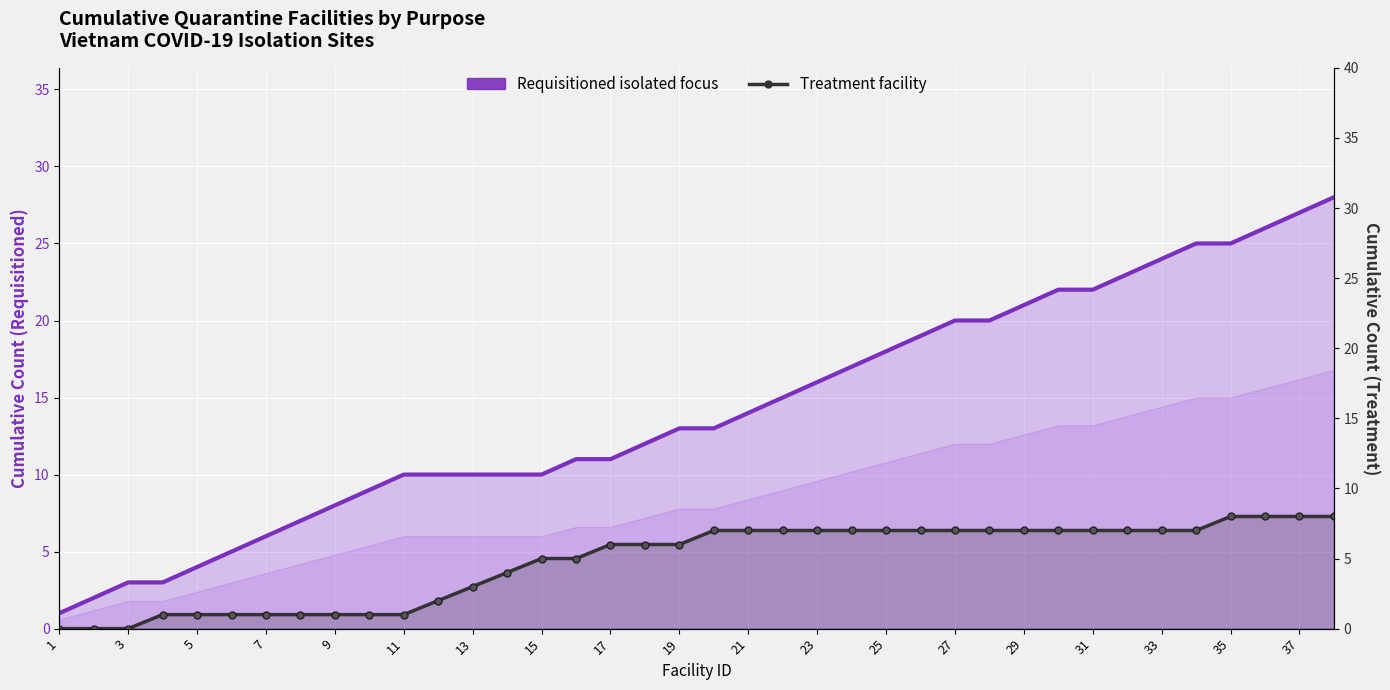

True or false: Requisitioned isolated focus has more than 0 points higher than both neighbors.

False